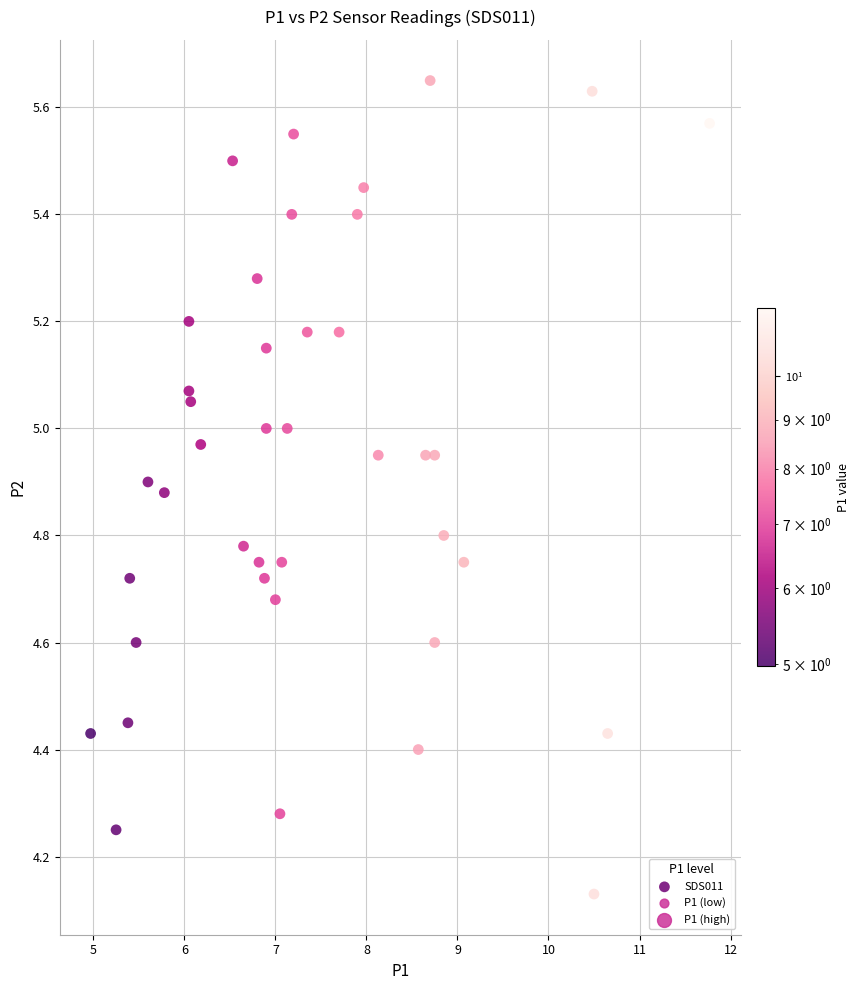

What is the range of X values (max minus min)?

6.8